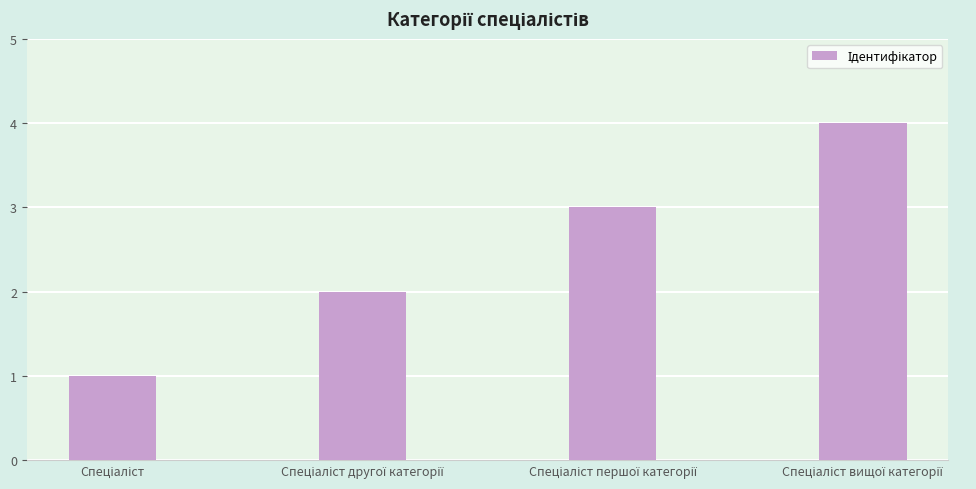

What is the maximum value shown in the chart?

4